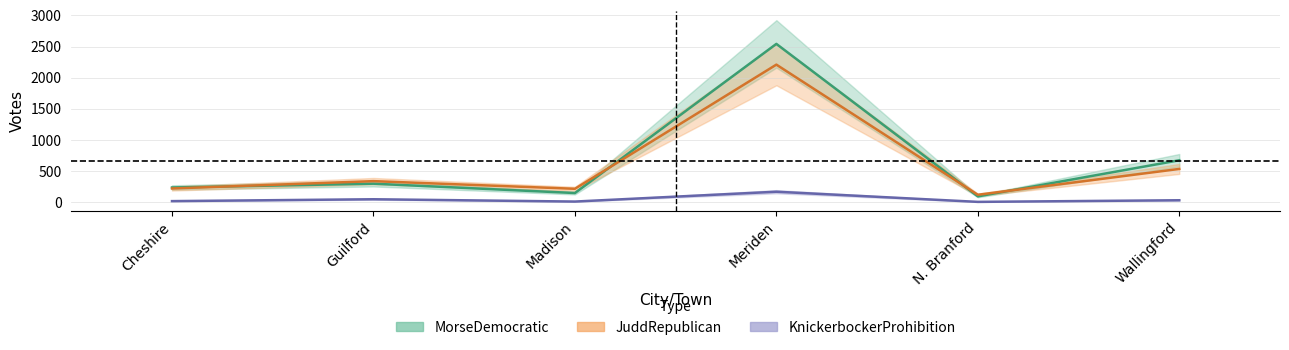

True or false: MorseDemocratic and KnickerbockerProhibition cross at least once.

False